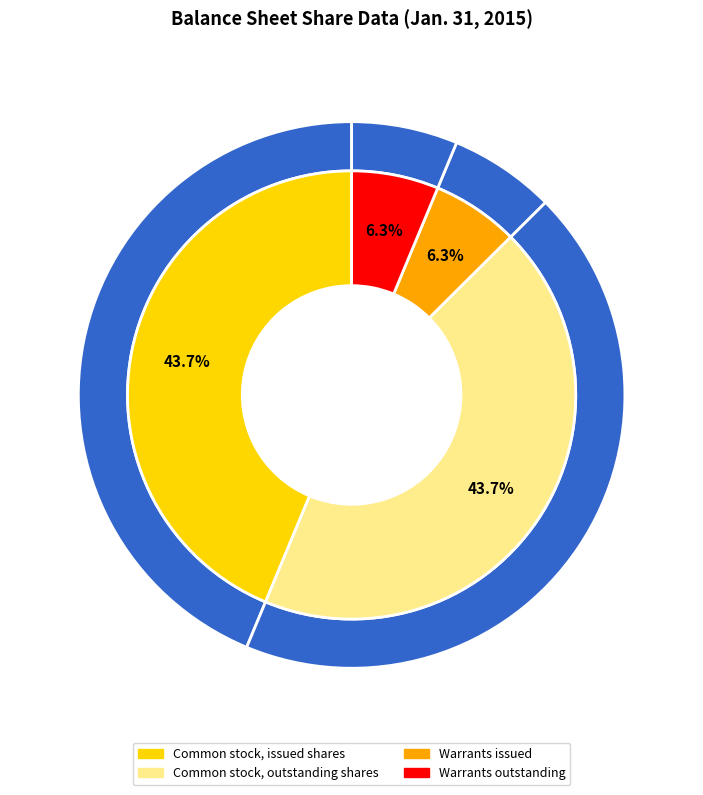

True or false: Common stock, outstanding shares accounts for 44% of the total.

True